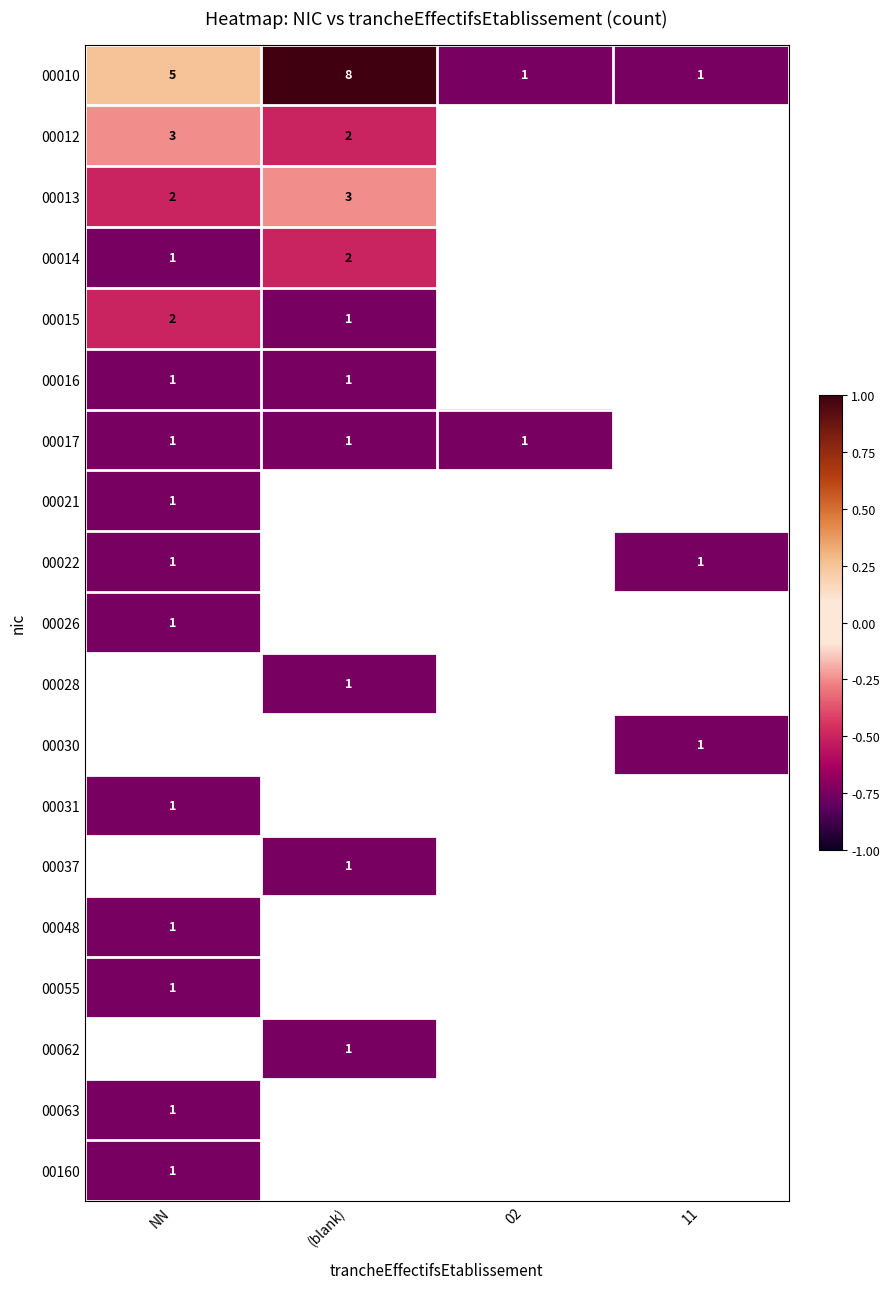

What is the difference between the second highest and second lowest values in the 00010 series?

4